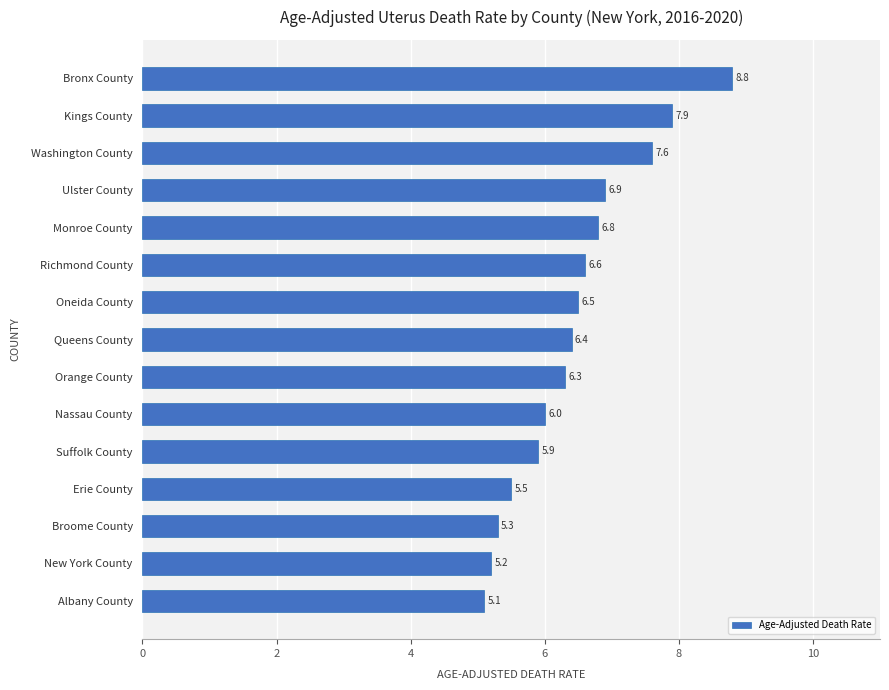

Does the chart contain stacked bars?

No